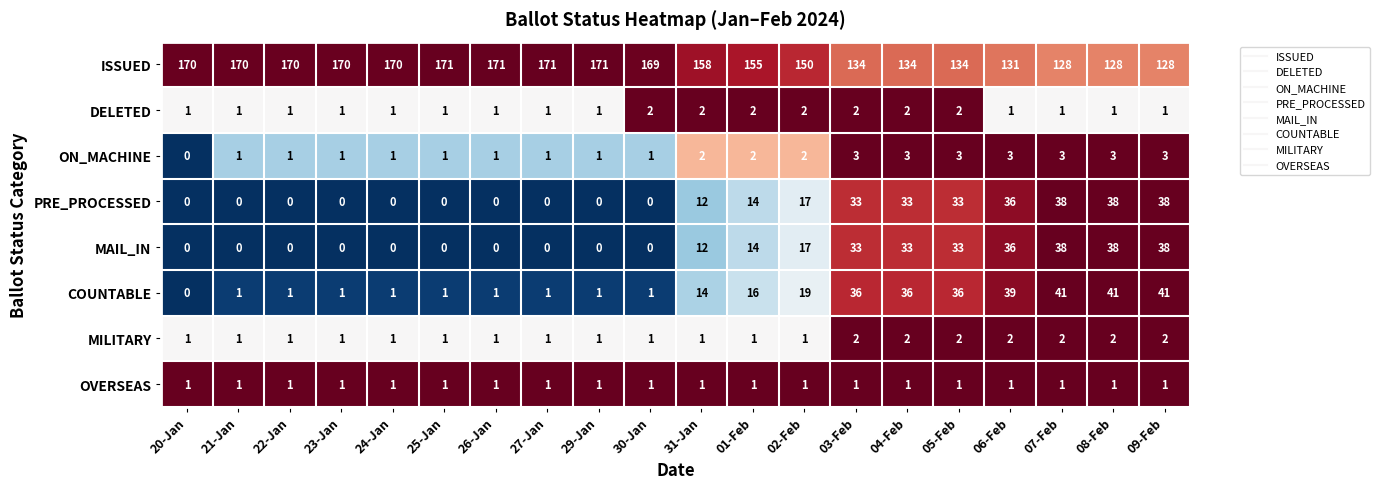

At how many categories does at least one series exceed 0?

20